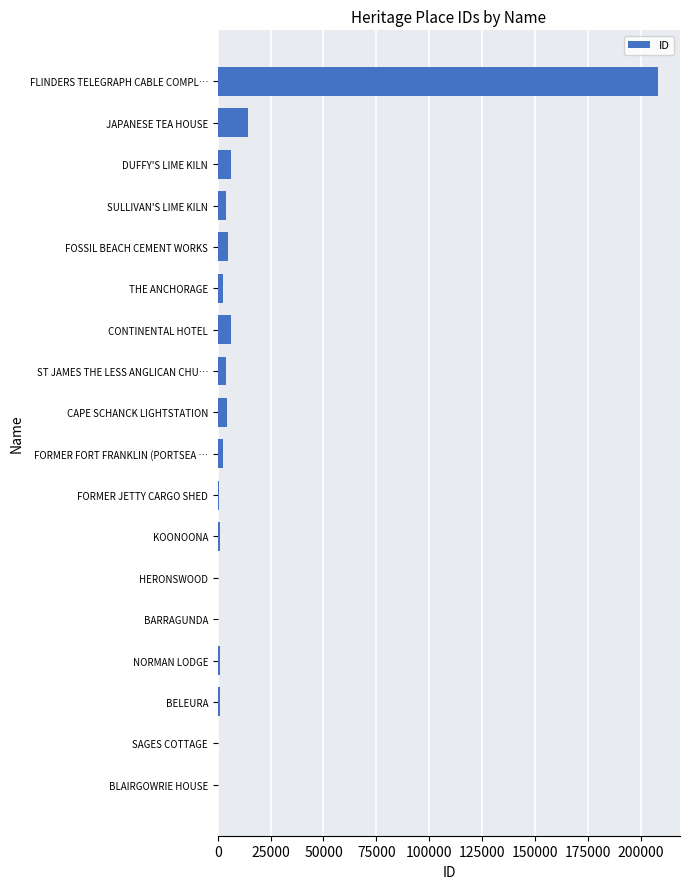

Where is the data nearest to the value 104150?

JAPANESE TEA HOUSE